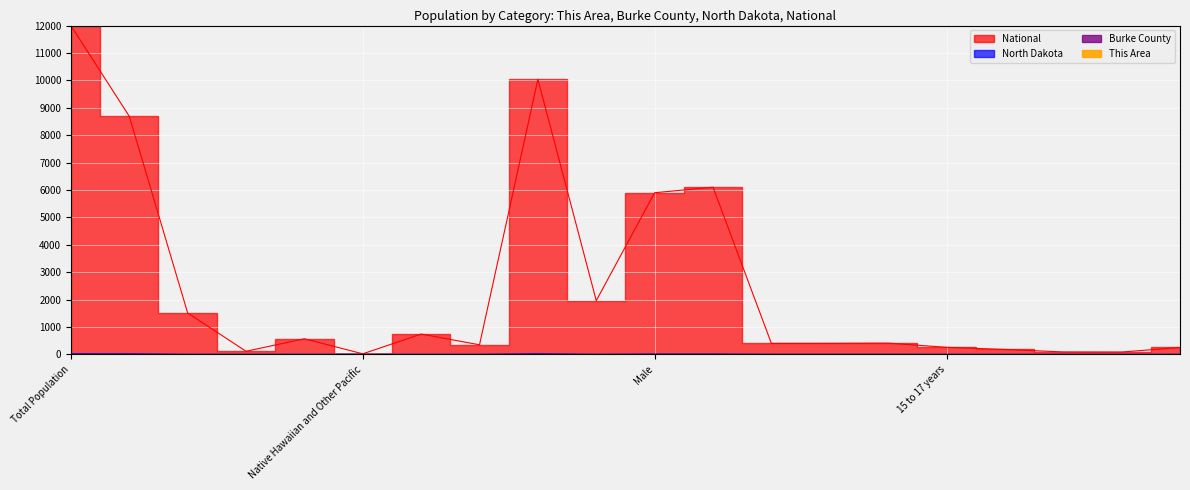

How many positive values does the This Area series have?

7